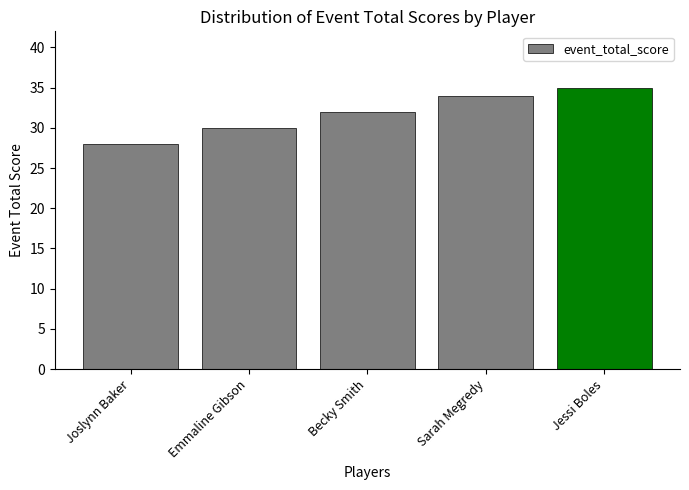

Reading left to right, list all the values displayed in this chart.

28	30	32	34	35